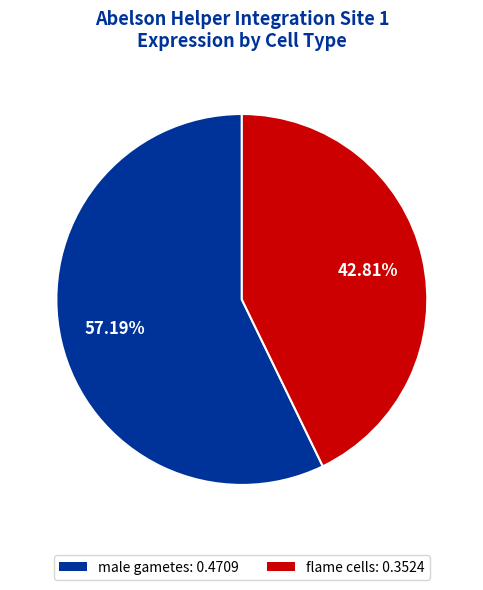

To the nearest percent, what is the average slice percentage?

50%